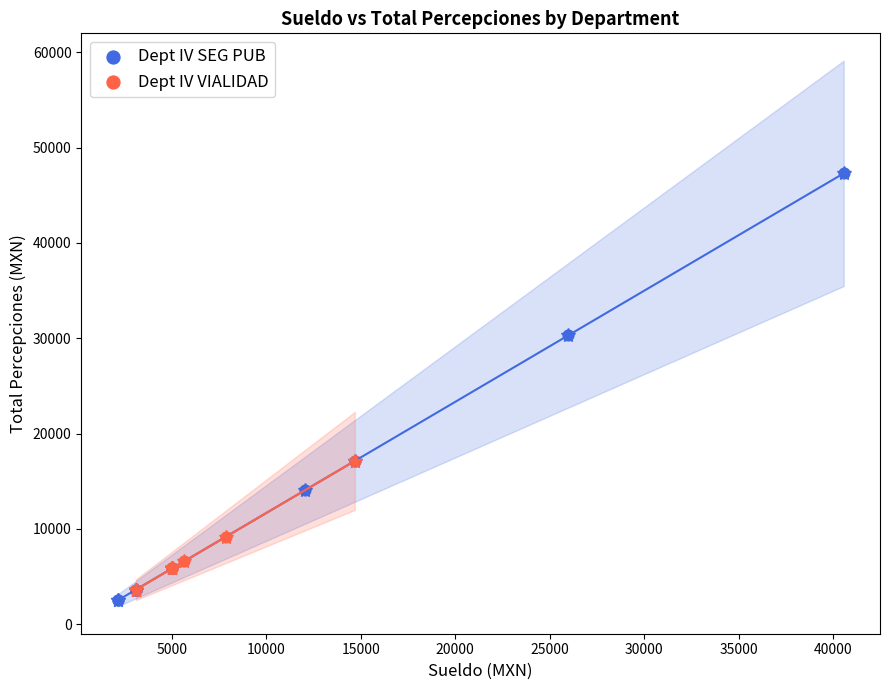

Which series has the widest spread of Y values?

Dept IV SEG PUB